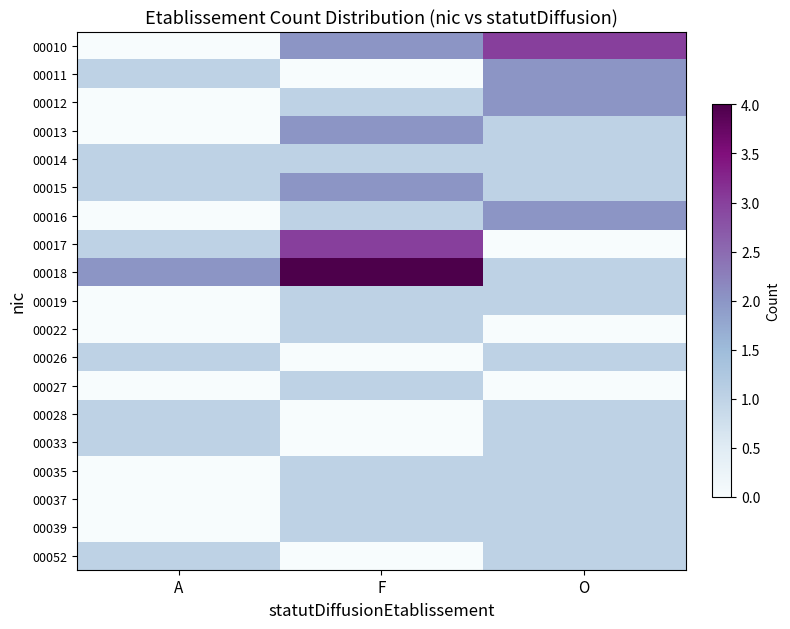

What is the difference between the highest and lowest values at O?

3